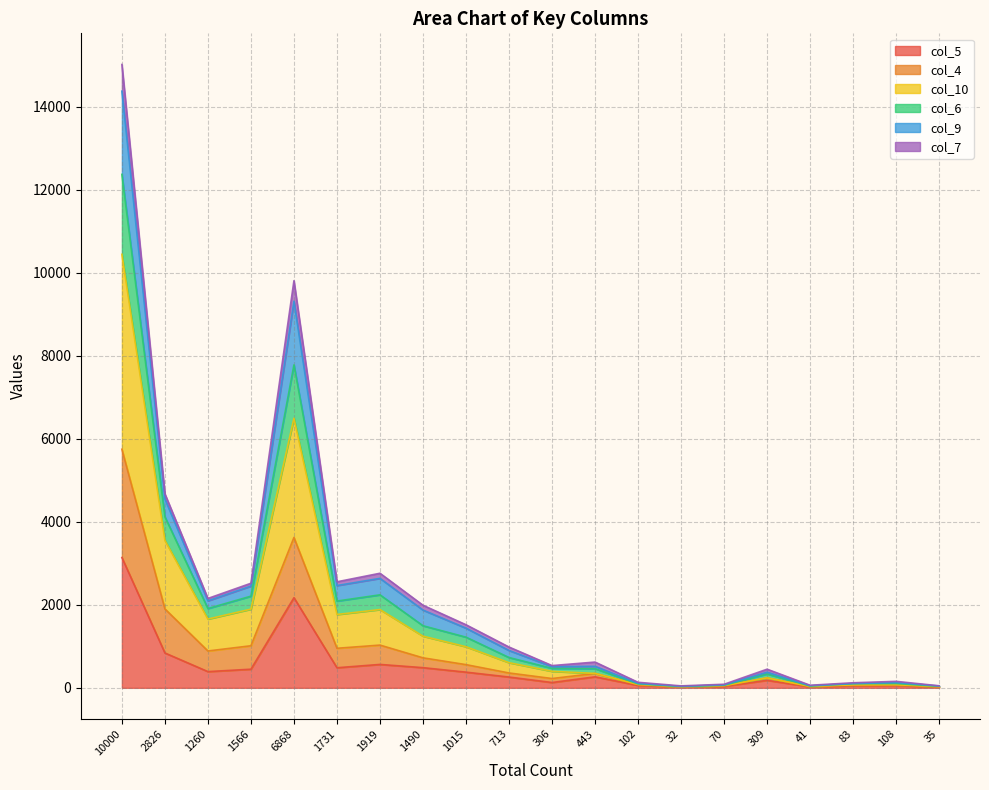

At which category is the sum across all series the highest?

10000